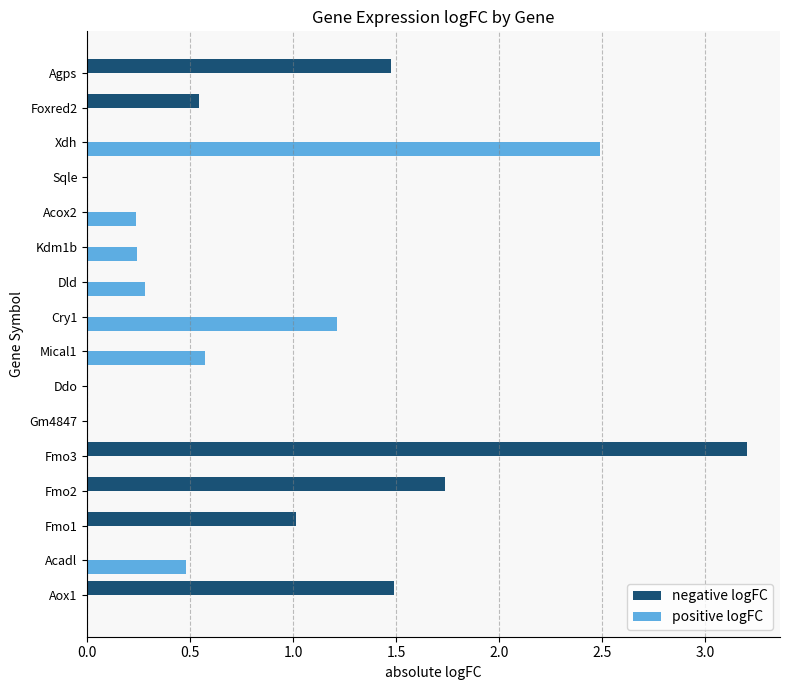

What are all the series names shown in the legend?

negative logFC, positive logFC